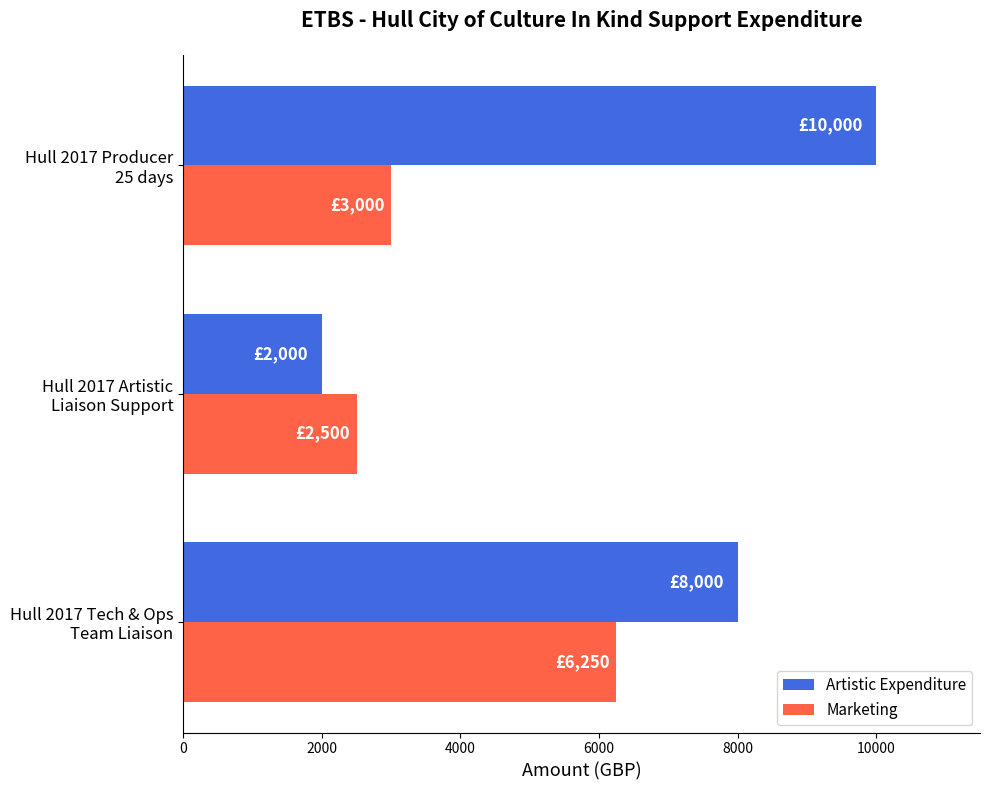

Rank the series by their maximum value, from highest to lowest.

Artistic Expenditure, Marketing